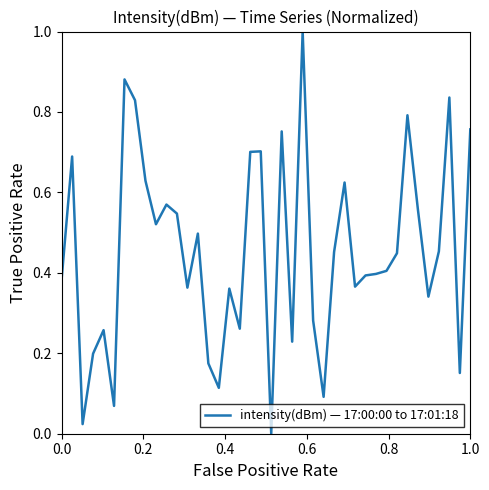

What is the difference between the maximum and minimum values?

1.0